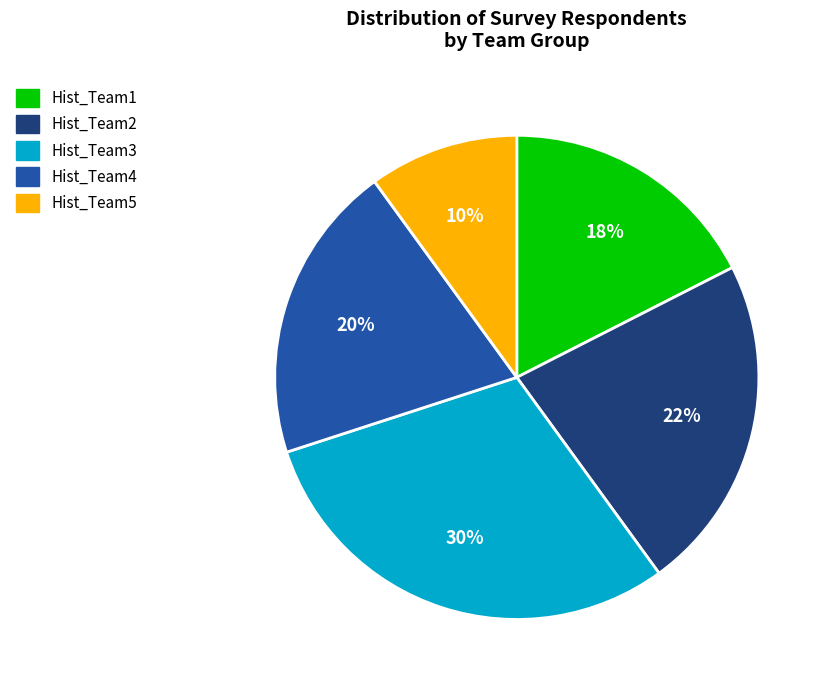

Between Hist_Team3 and Hist_Team5, which is larger?

Hist_Team3